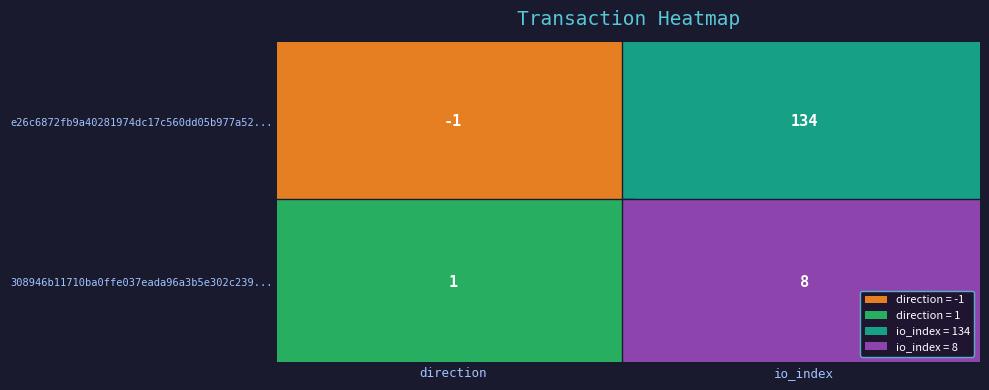

List the series in order of their peak value, lowest first.

308946b11710ba0ffe037eada96a3b5e302c239, e26c6872fb9a40281974dc17c560dd05b977a52